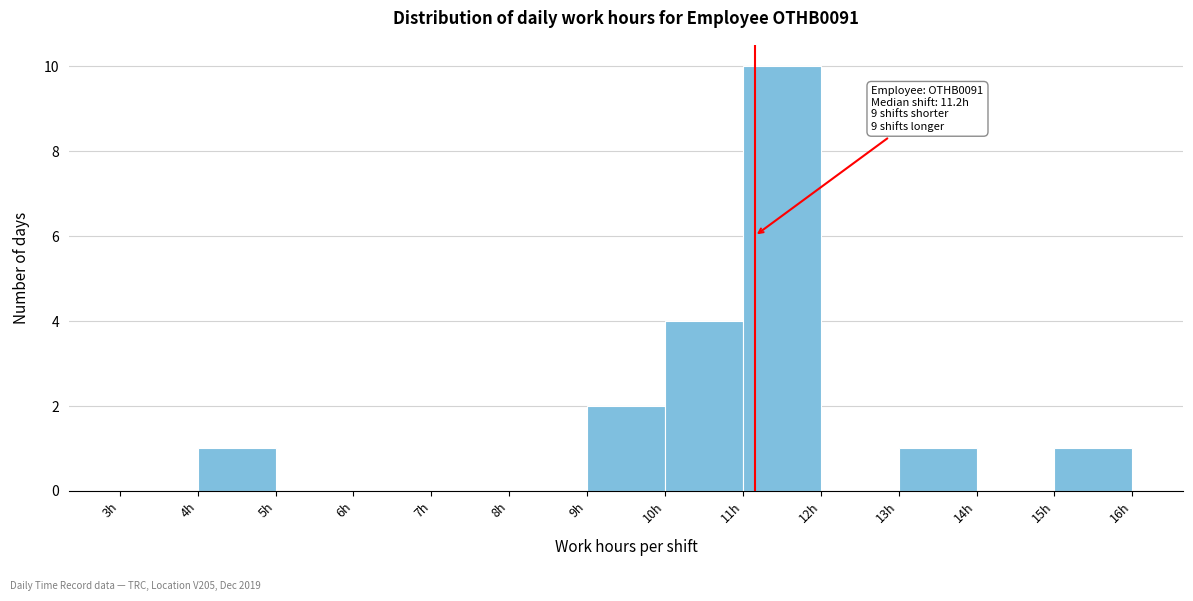

Which range on the x-axis has the tallest bar?

11 to 12